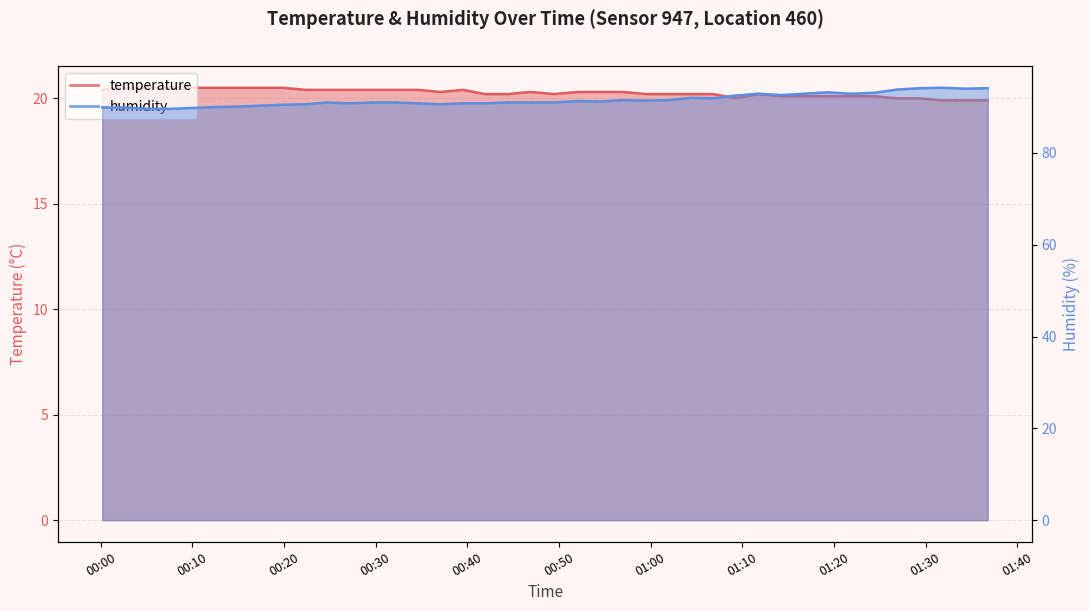

The value of humidity at 2022-08-19T00:22:19 is 126.9. True or false?

False